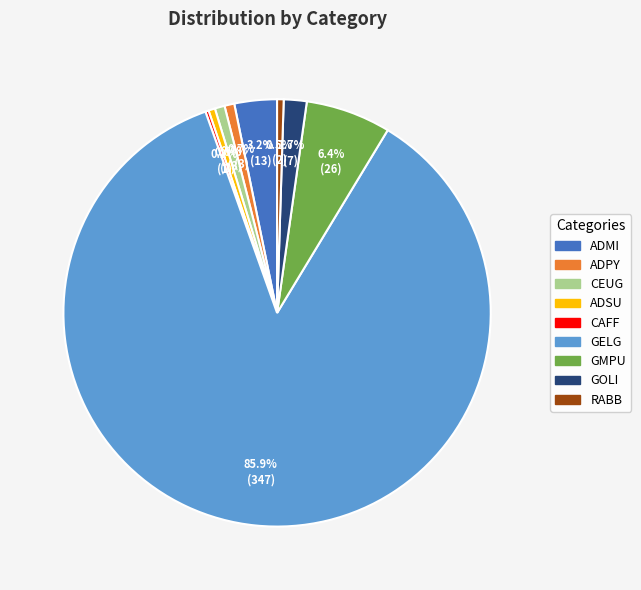

How much of the chart is everything except GMPU?

93.6%